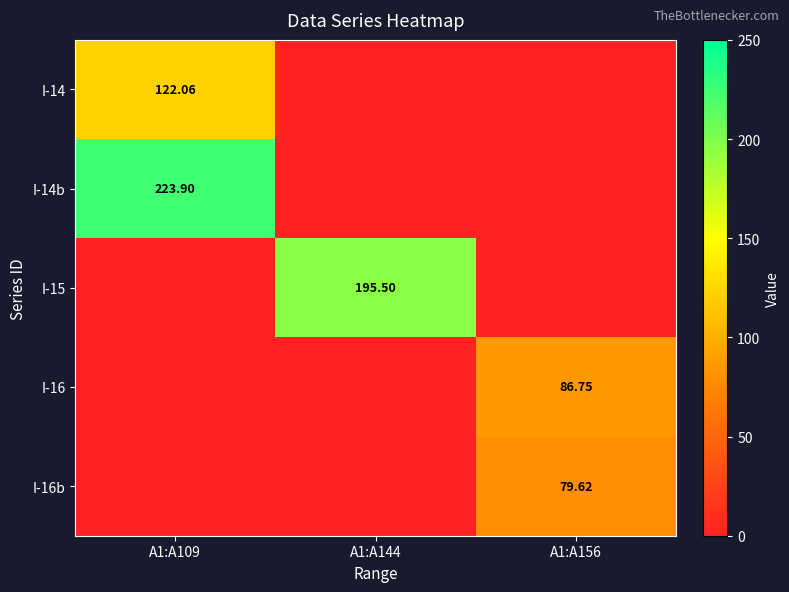

Which label corresponds to the smallest value in the chart?

A1:A144